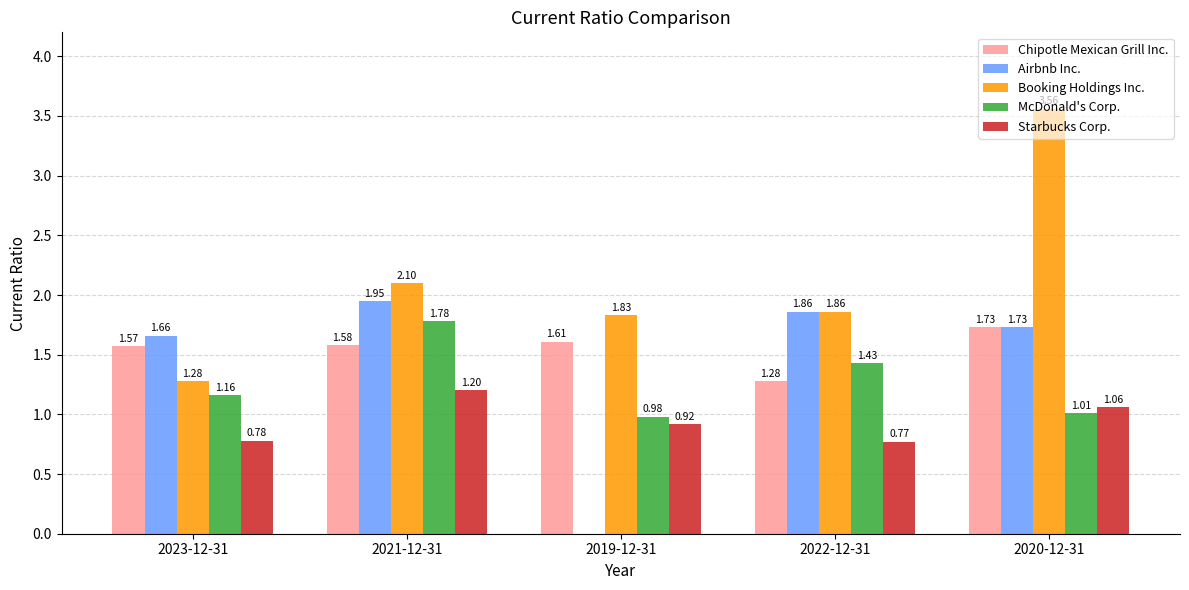

What is the total value across all series at 2021-12-31?

8.6